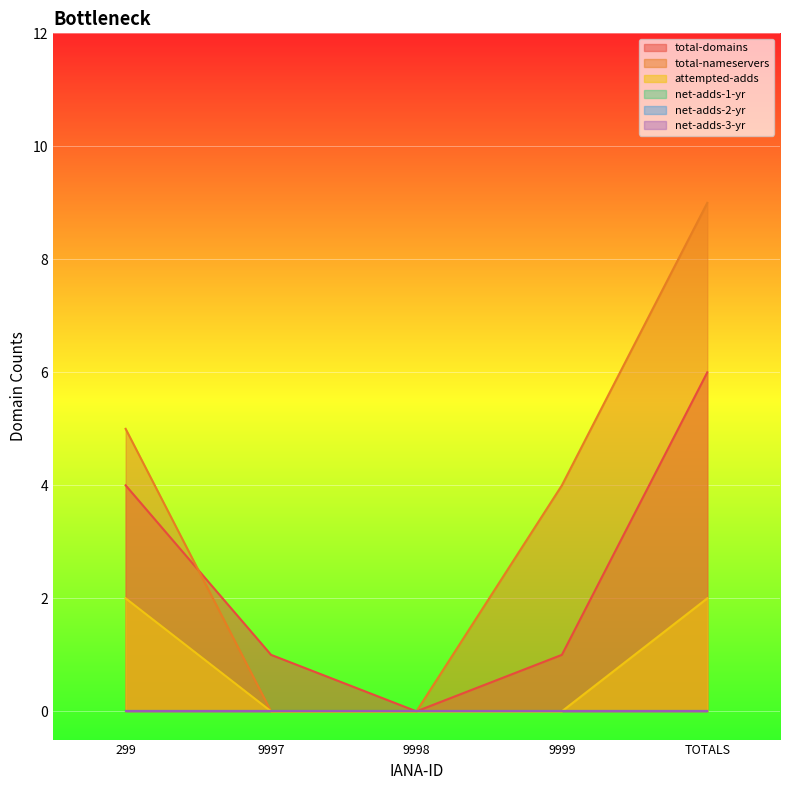

Is it true that attempted-adds equals 2 at 299?

True